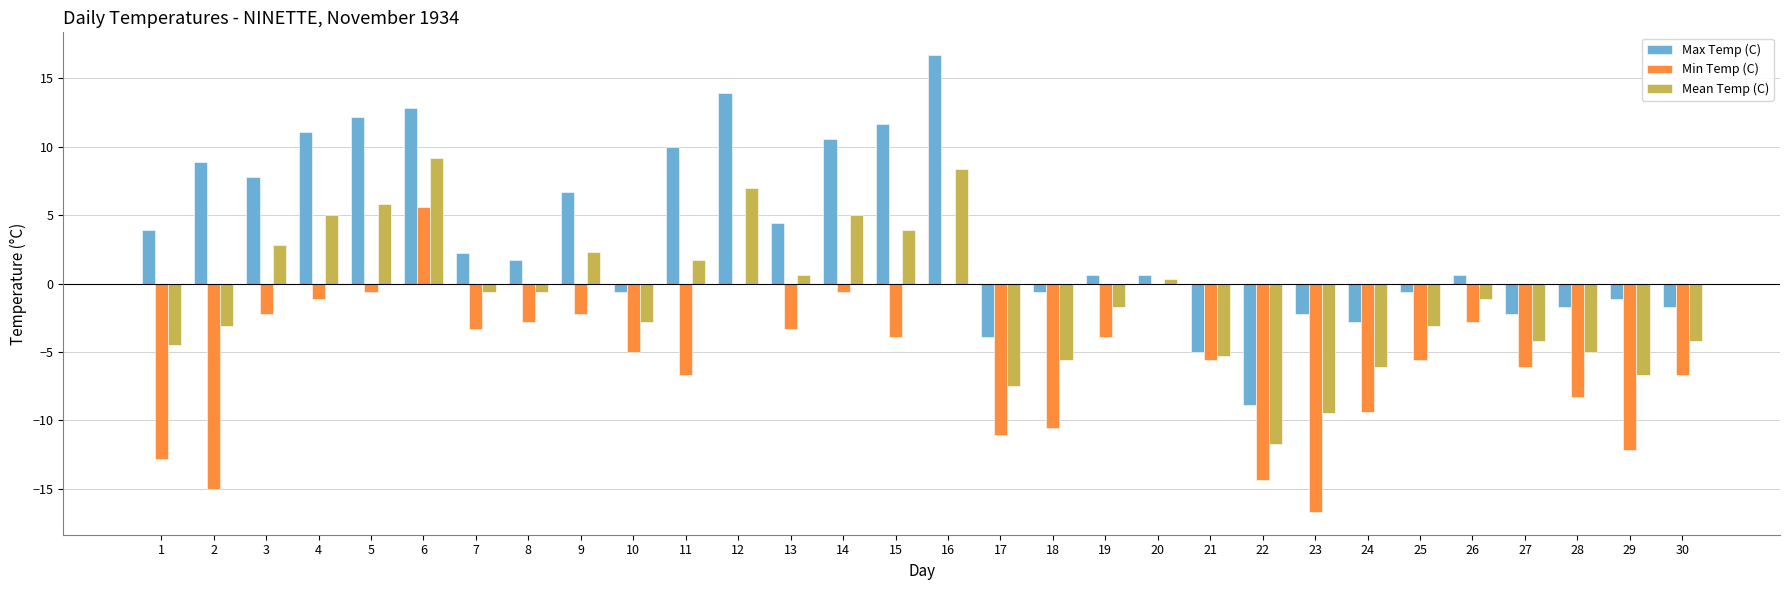

How many distinct data groups are displayed?

3